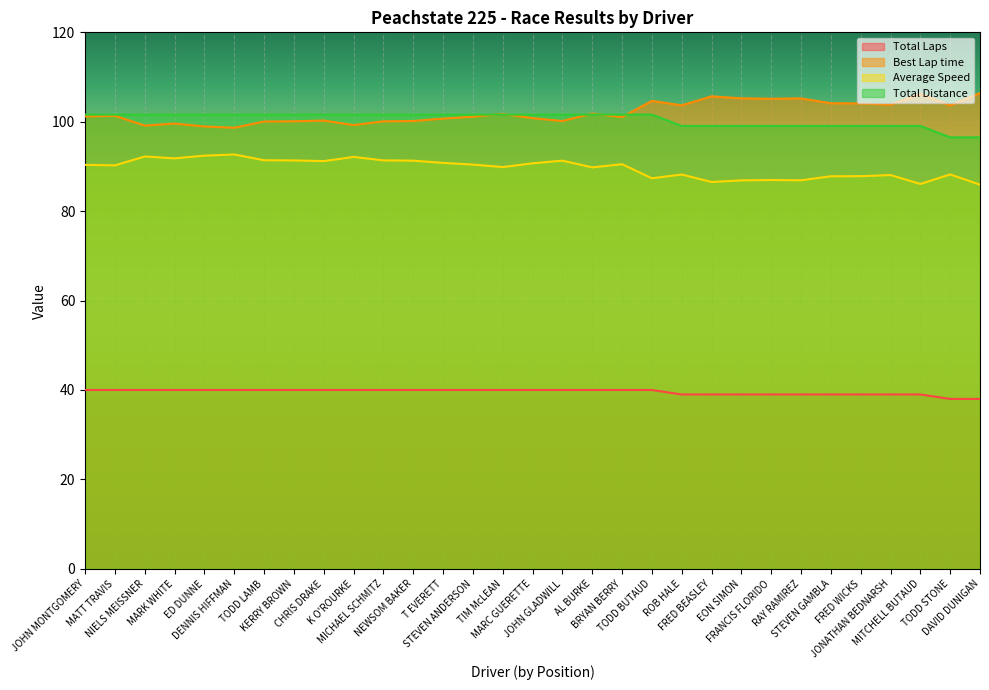

Which series changed the most between KERRY BROWN and FRED WICKS?

Best Lap time